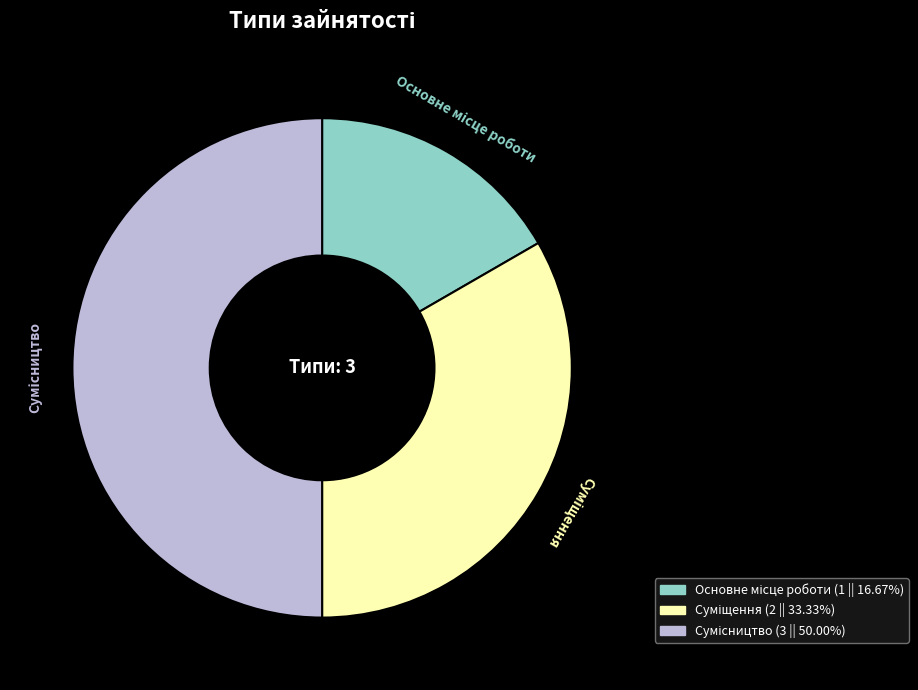

Count the number of slices in the pie.

3